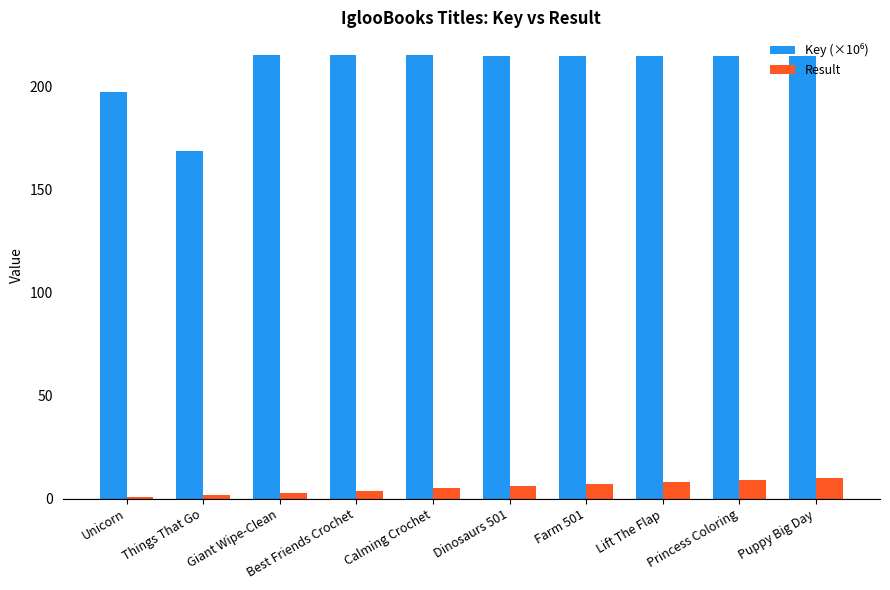

What is the greatest value displayed?

215.4